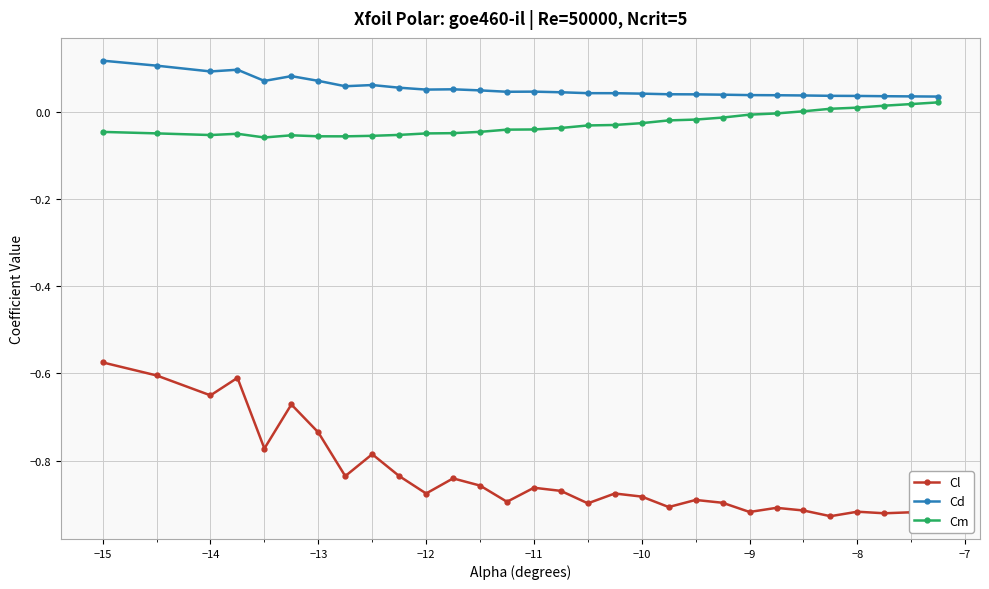

True or false: Cm has more than 0 points higher than both neighbors.

True